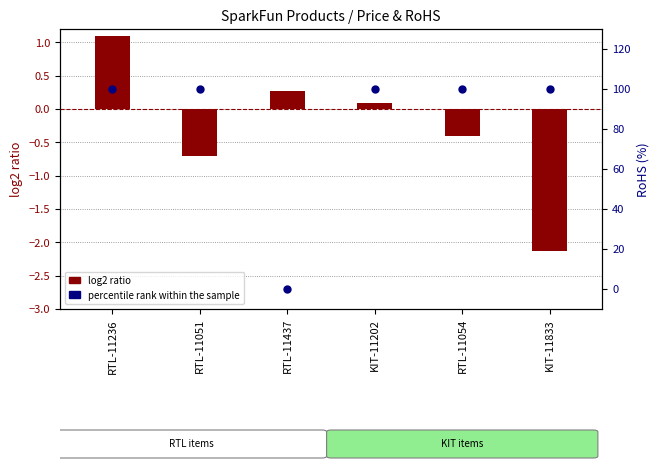

Which series has the widest spread of Y values?

percentile rank within the sample